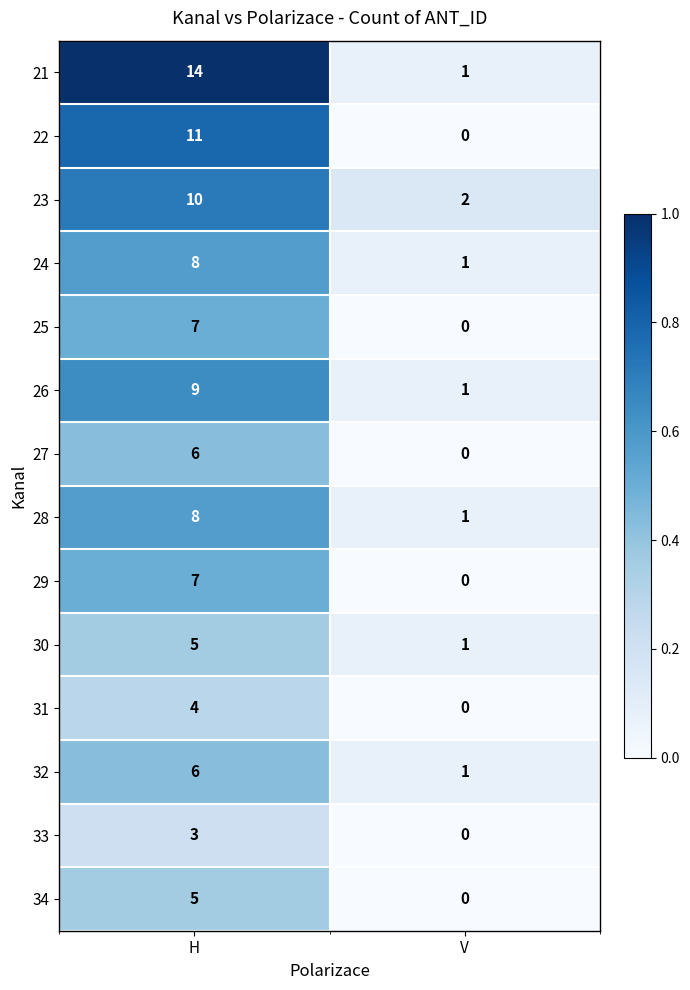

What is the approximate value of 21 at H?

14